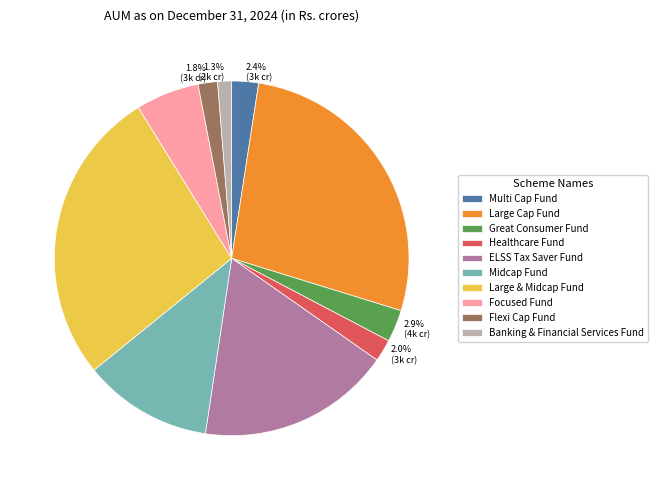

To the nearest percent, what is the average slice percentage?

10%